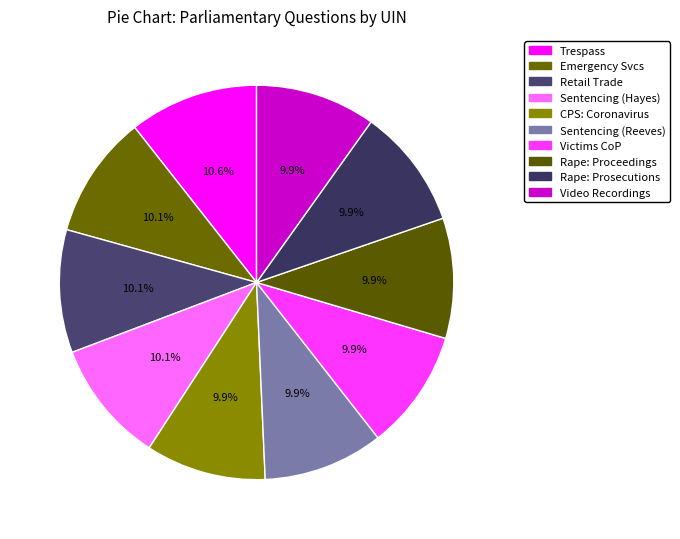

How many segments does this pie chart have?

10